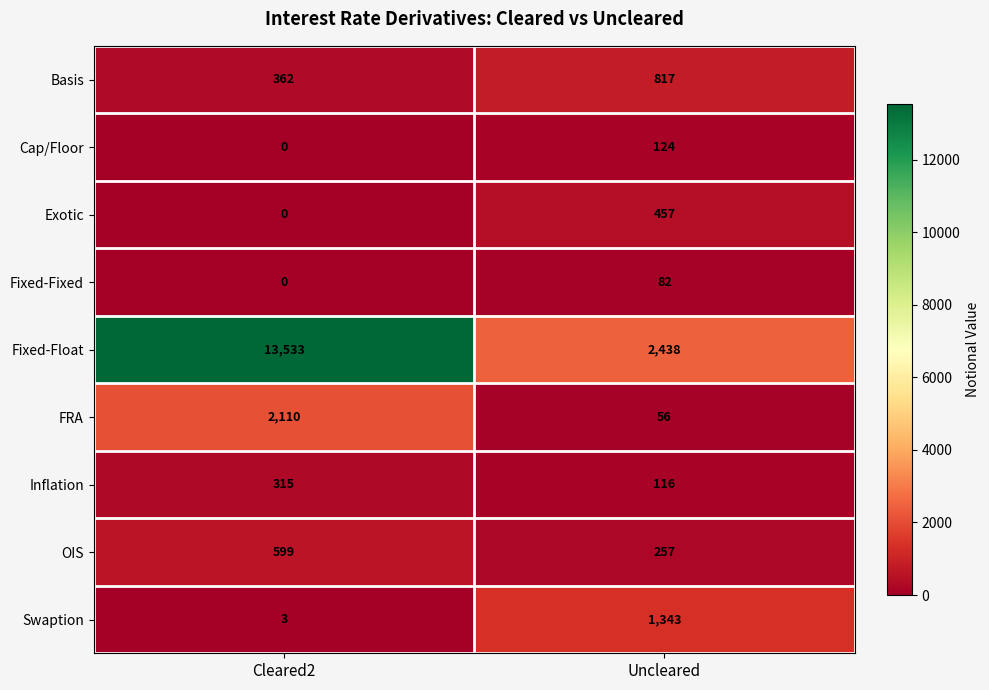

At which category does the chart reach its minimum across all series?

Cleared2